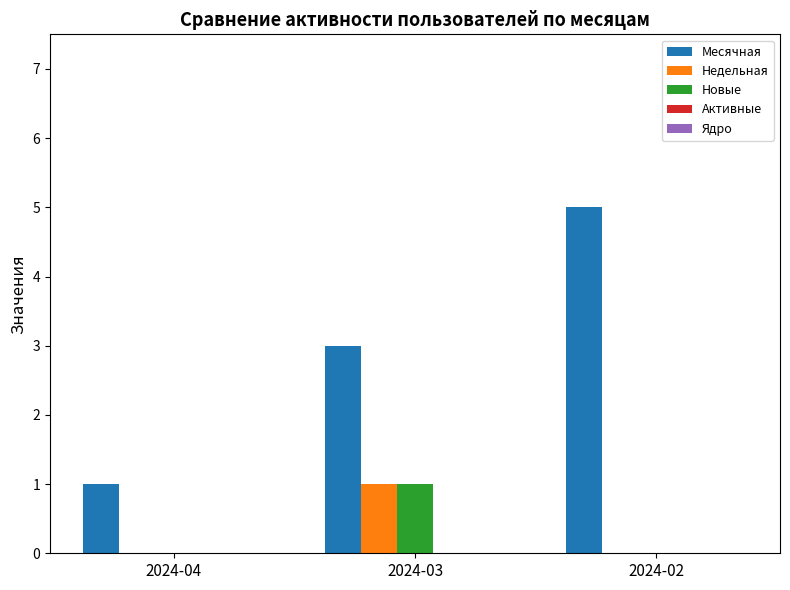

The Новые series shows 0 at 2024-02. True or false?

True